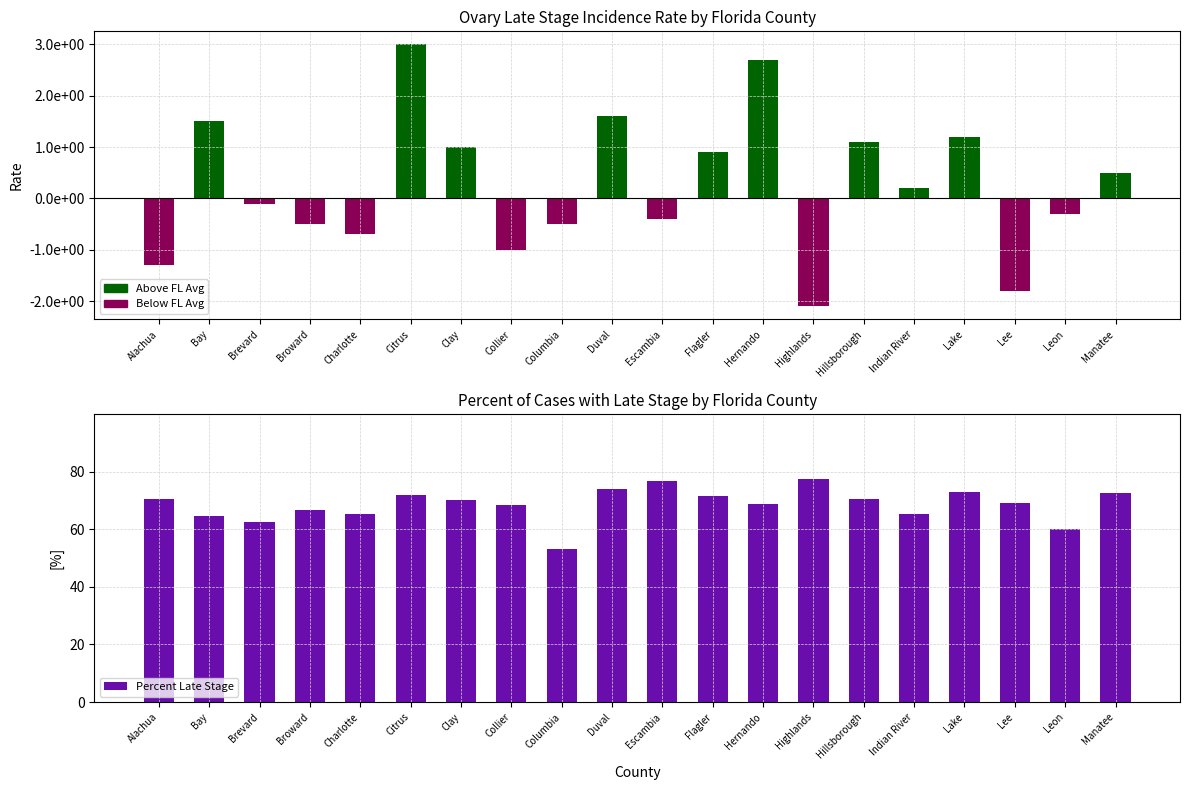

Which category has the highest value across all series?

Highlands